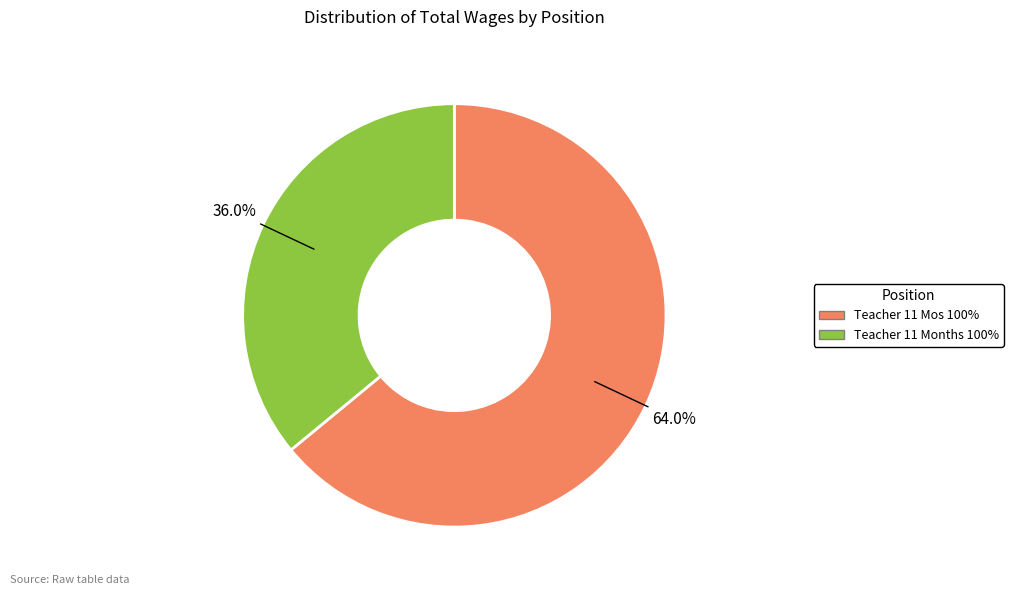

Count the number of slices in the pie.

2